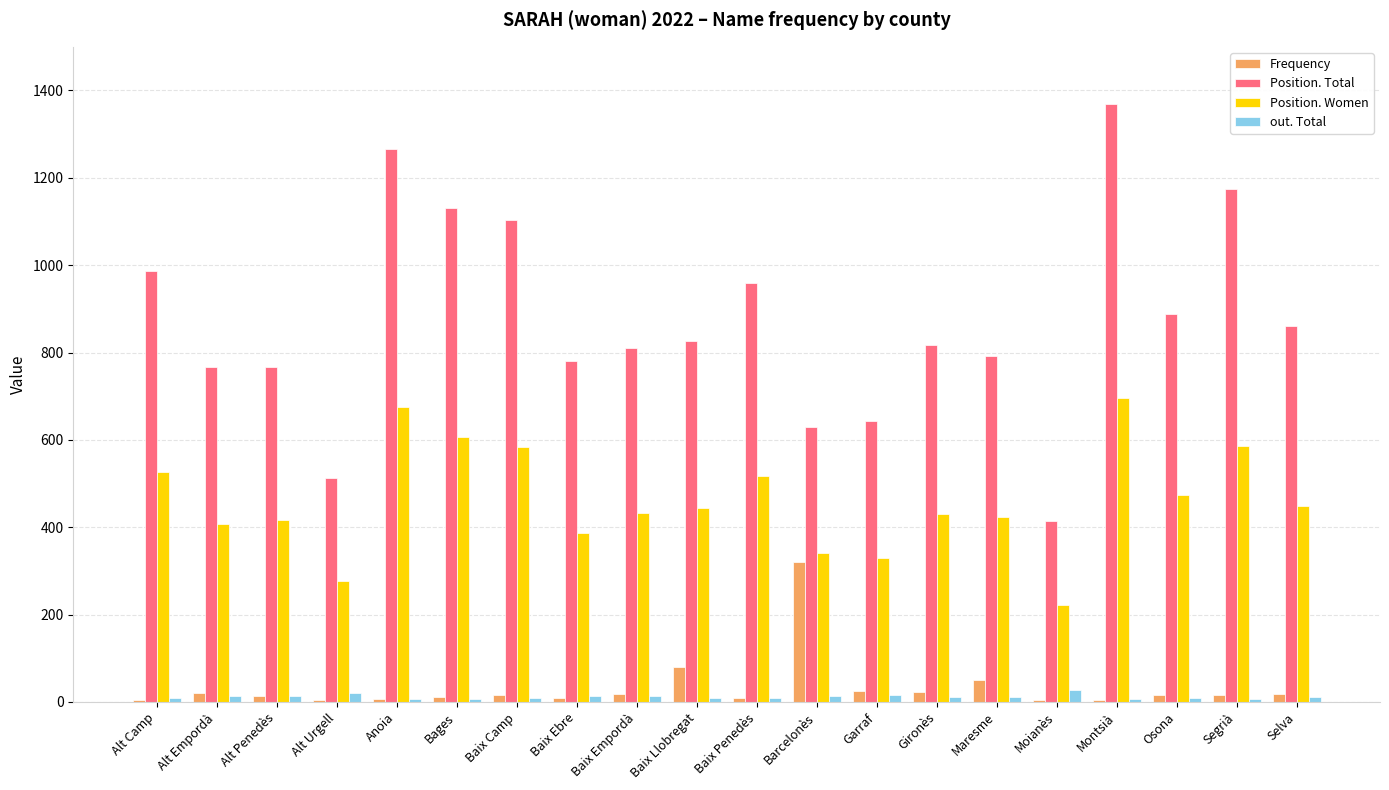

Between Bages and Baix Empordà, which series saw the biggest shift?

Position. Total